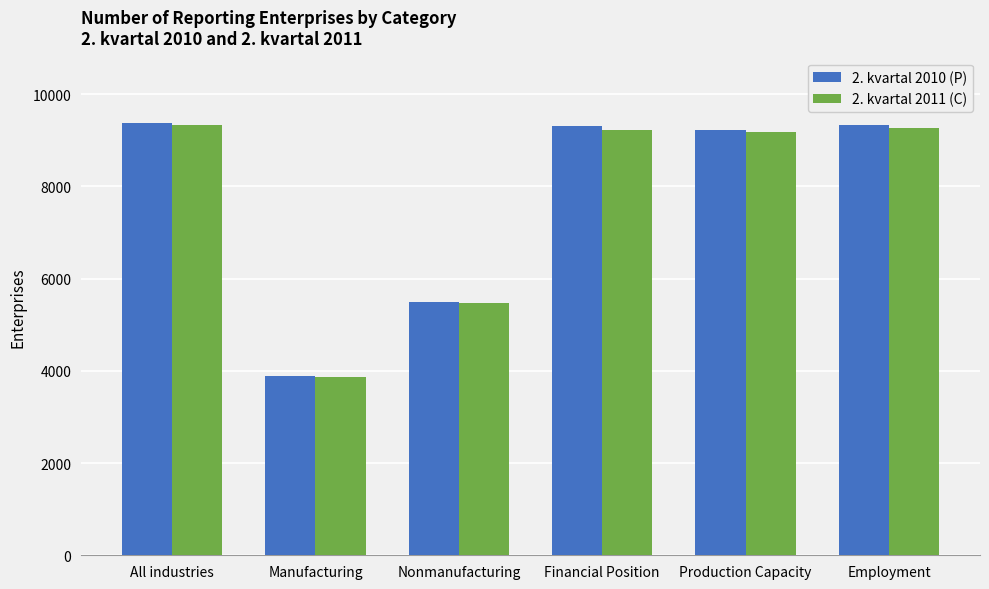

The value of 2. kvartal 2010 (P) at Nonmanufacturing is 1831. True or false?

False